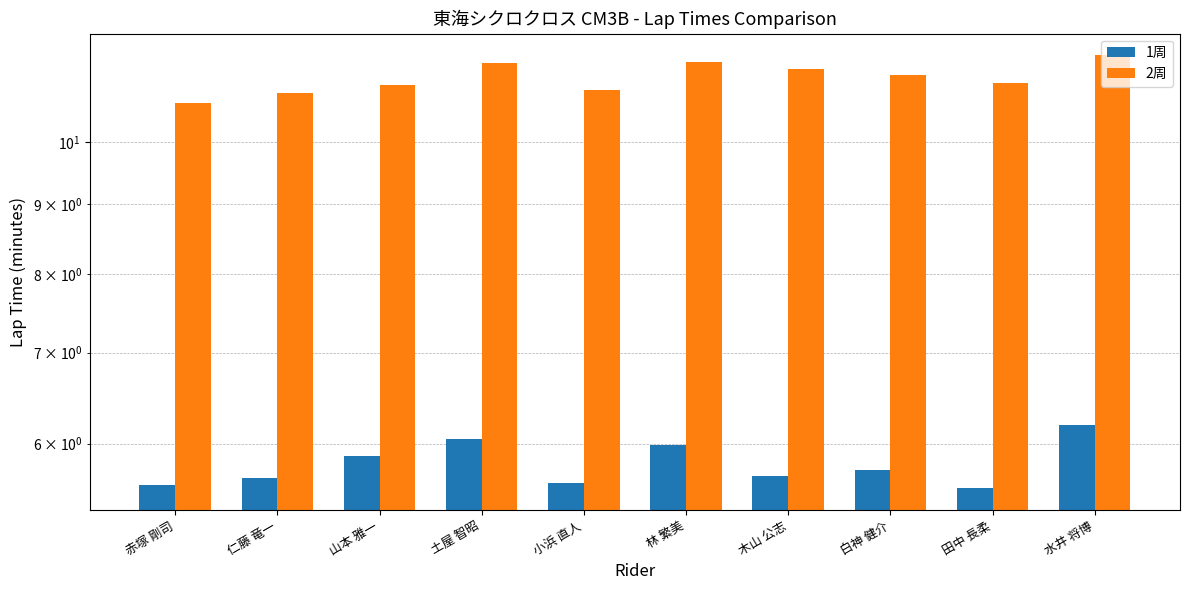

Reading left to right, list all the values displayed in this chart.

1周: 5.6	5.7	5.9	6.0	5.6	6.0	5.7	5.7	5.6	6.2
2周: 10.7	10.9	11.0	11.4	10.9	11.4	11.3	11.2	11.1	11.6